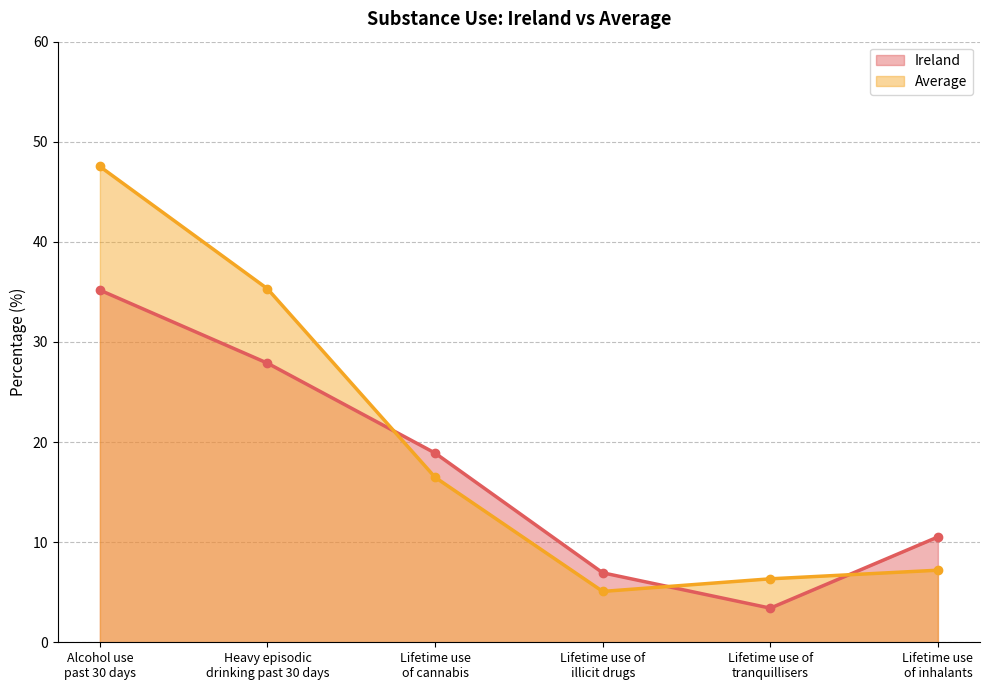

True or false: Ireland and Average intersect in this chart.

True